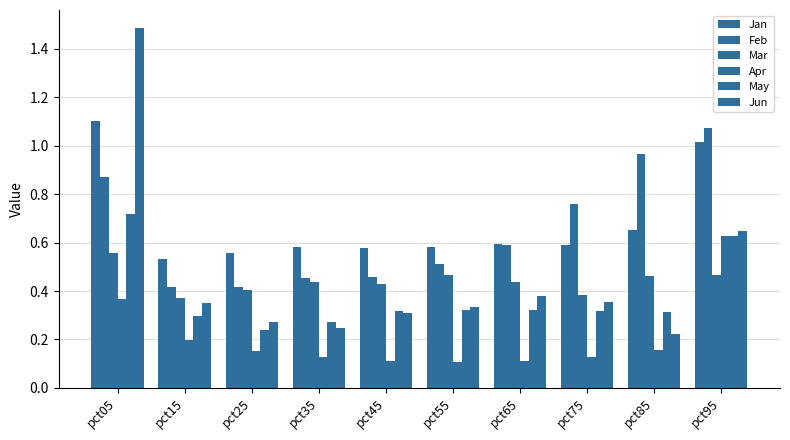

What is the average value of the Mar series?

0.4